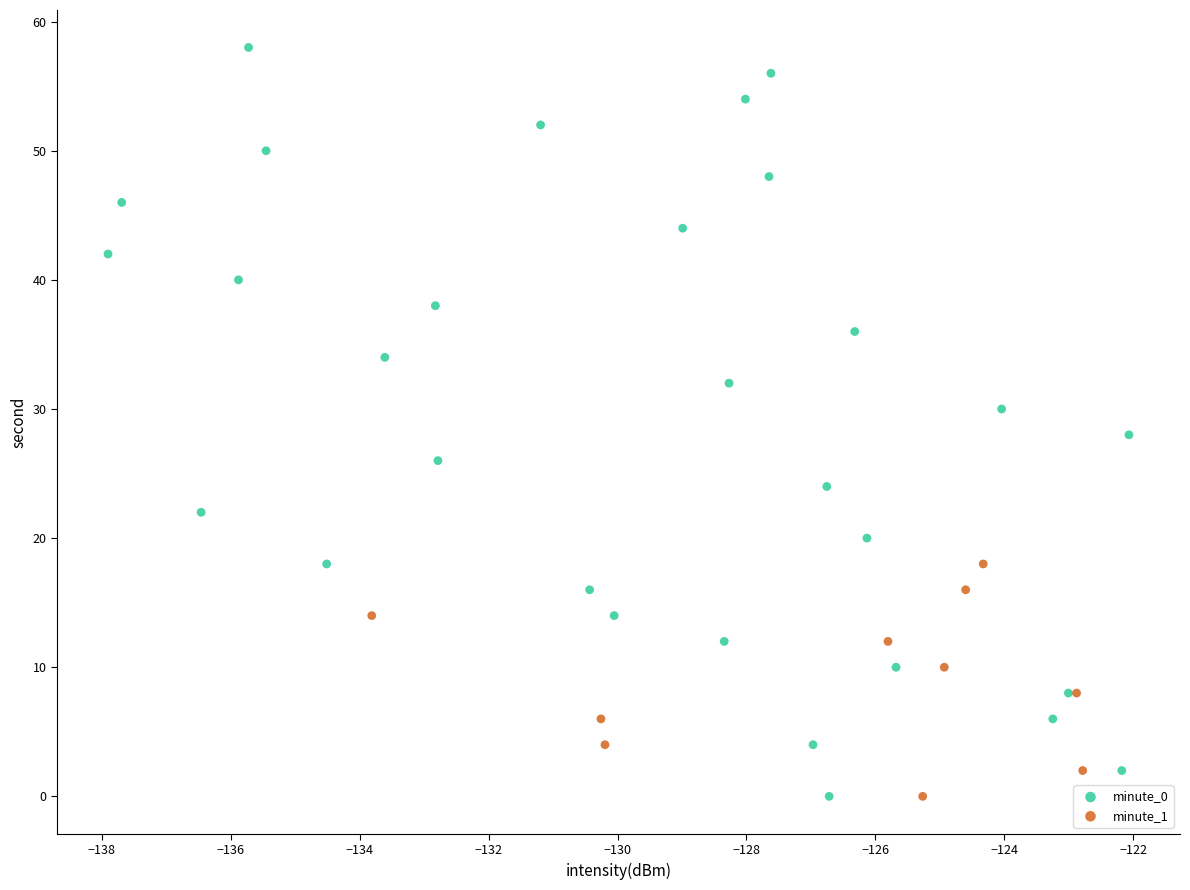

Which series contains the highest Y value?

minute_0